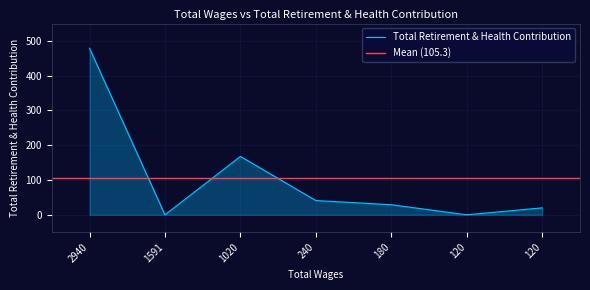

What is the label of the 3rd point from the left?

1020.0